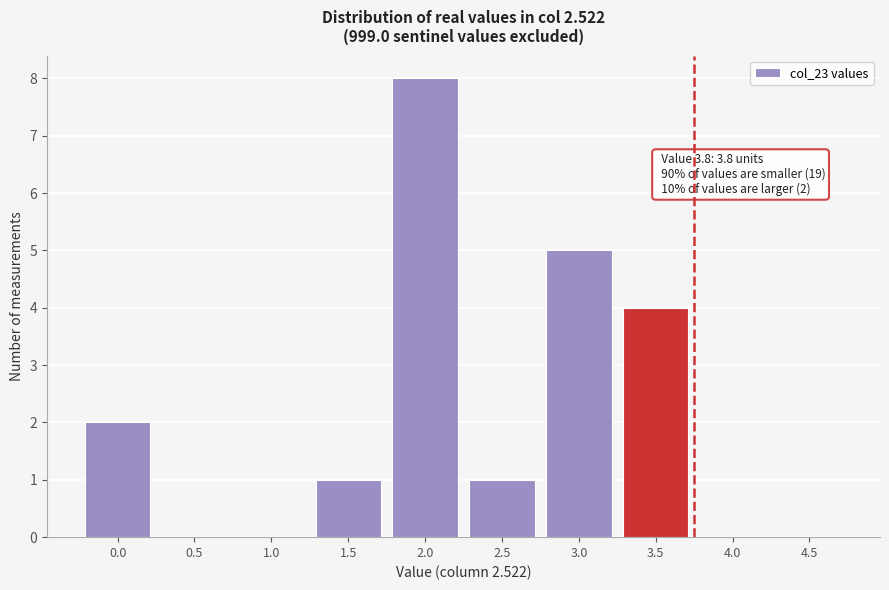

Reading left to right, list all the values displayed in this chart.

0.0=2	0.5=0	1.0=0	1.5=1	2.0=8	2.5=1	3.0=5	3.5=4	4.0=0	4.5=0